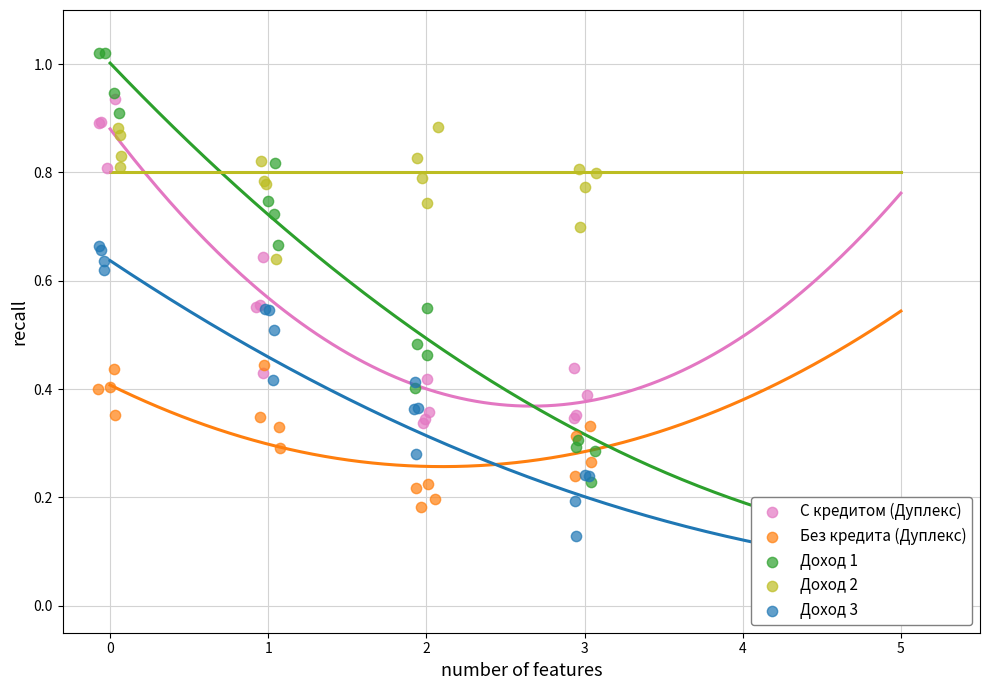

Which series contains the lowest Y value?

Доход 3